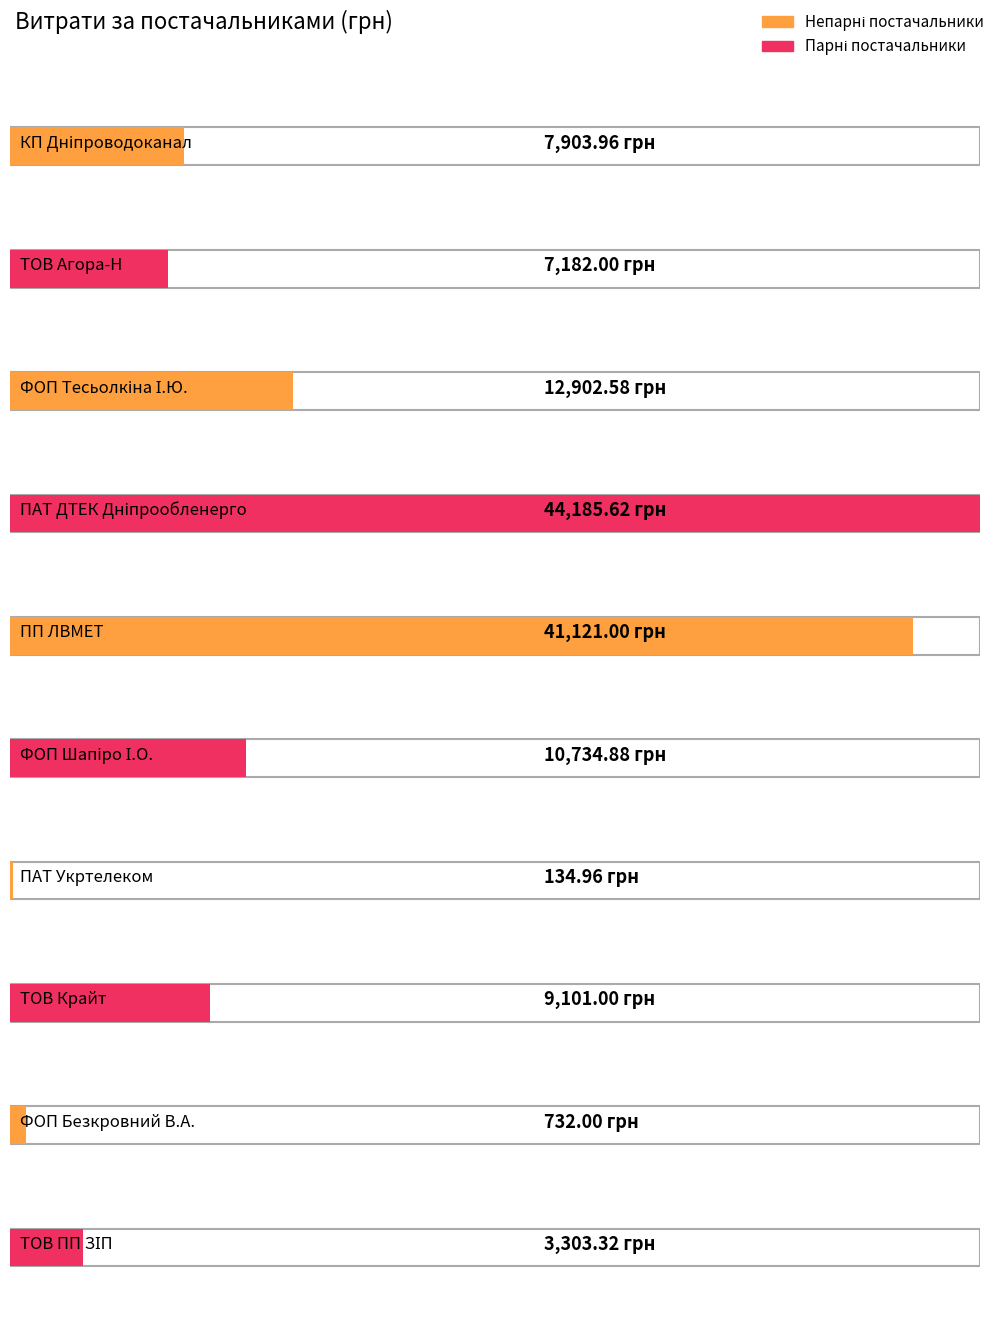

What is the value of the 3rd bar from the left?

12902.6